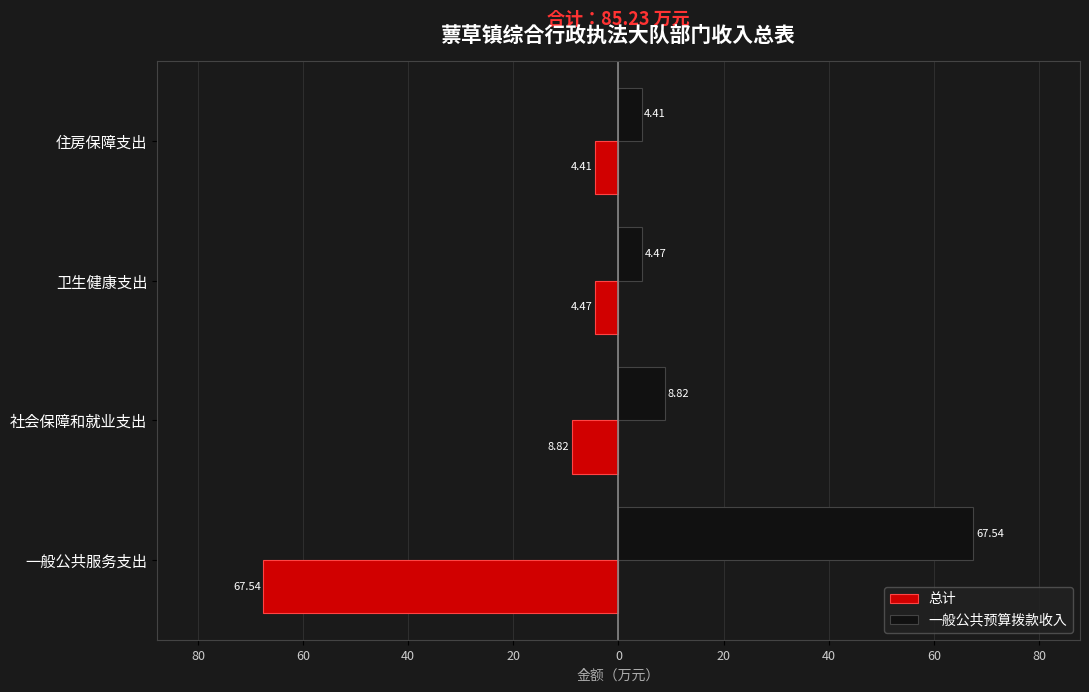

What are all the series names shown in the legend?

总计, 一般公共预算拨款收入